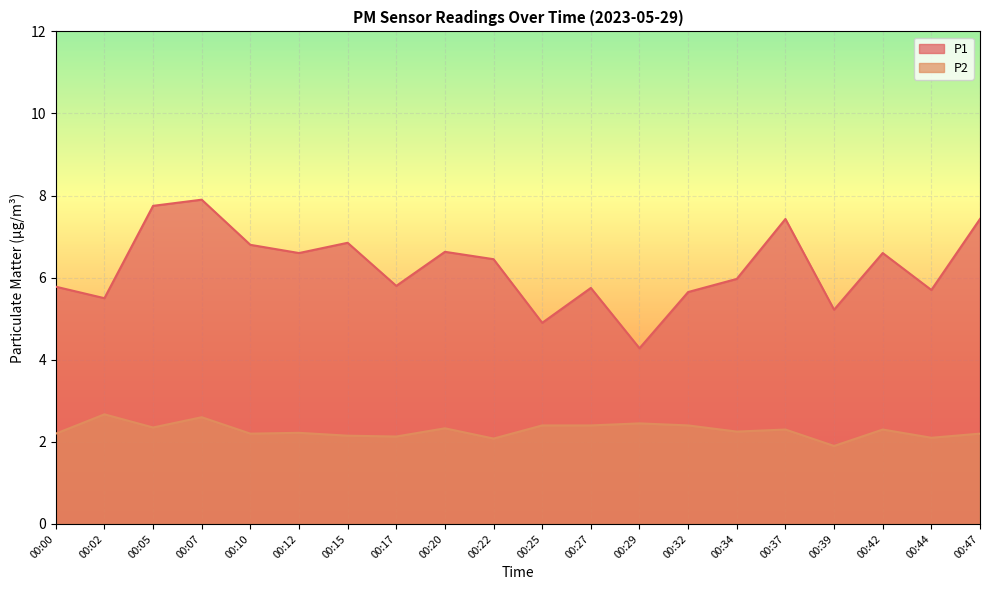

Reading left to right, what are all the values shown in this chart?

P1: 00:00=5.8	00:02=5.5	00:05=7.8	00:07=7.9	00:10=6.8	00:12=6.6	00:15=6.8	00:17=5.8	00:20=6.6	00:22=6.5	00:25=4.9	00:27=5.8	00:29=4.3	00:32=5.7	00:34=6.0	00:37=7.4	00:39=5.2	00:42=6.6	00:44=5.7	00:47=7.4
P2: 00:00=2.2	00:02=2.7	00:05=2.4	00:07=2.6	00:10=2.2	00:12=2.2	00:15=2.1	00:17=2.1	00:20=2.3	00:22=2.1	00:25=2.4	00:27=2.4	00:29=2.5	00:32=2.4	00:34=2.2	00:37=2.3	00:39=1.9	00:42=2.3	00:44=2.1	00:47=2.2